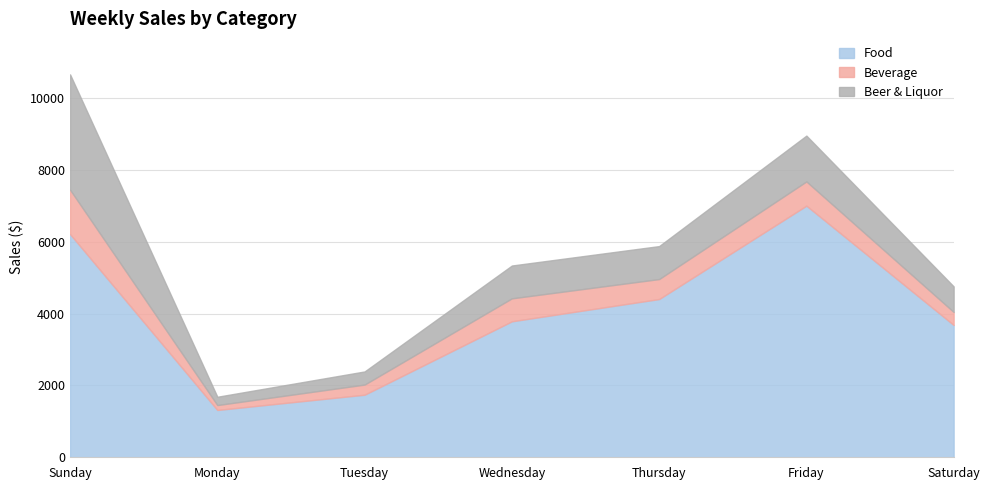

How many values in the Food series exceed 3788?

3